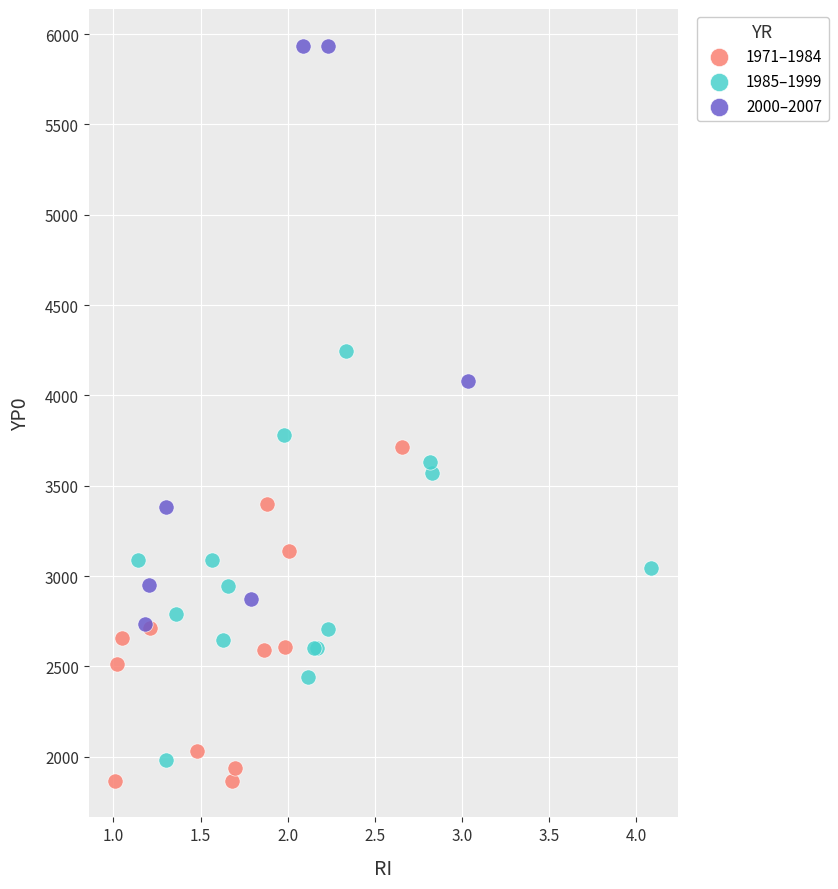

Which series has the widest spread of Y values?

2000–2007